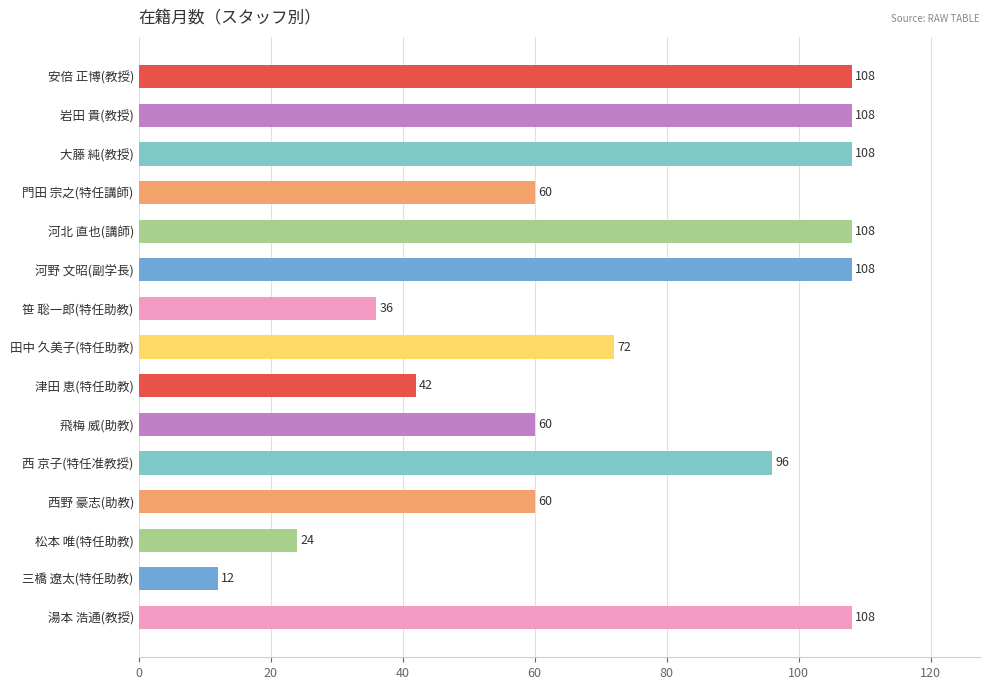

How many bars are there in total?

15